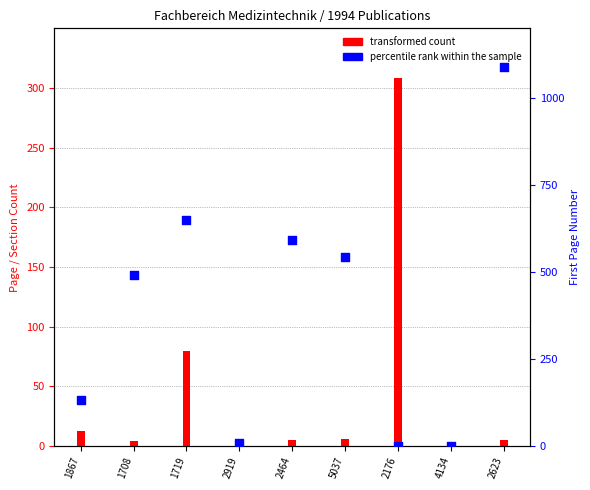

What are all the series names shown in the legend?

transformed count, percentile rank within the sample